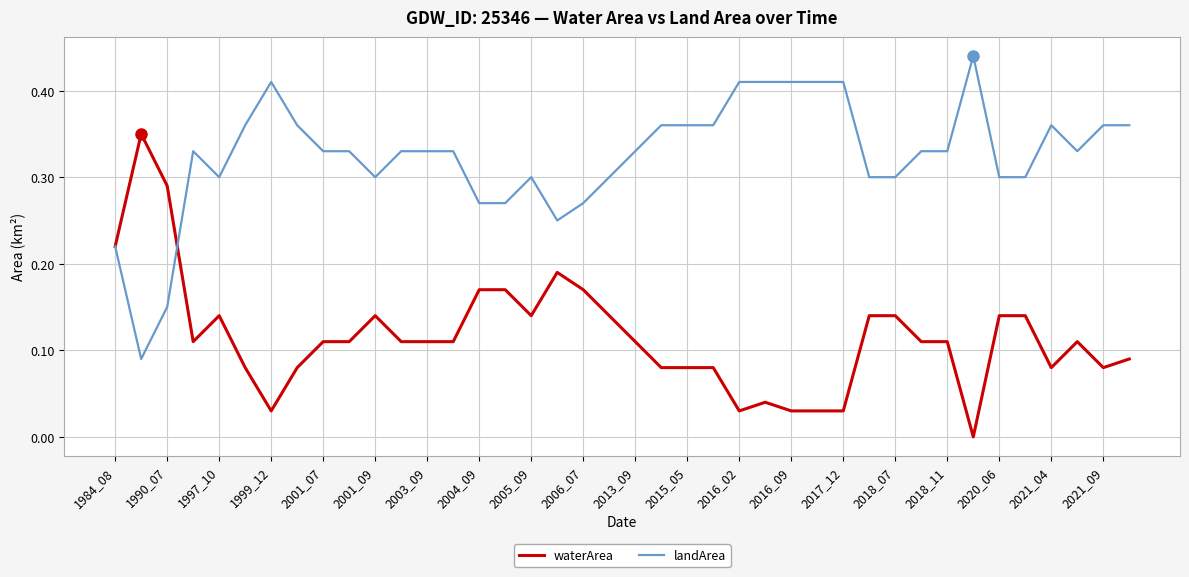

Rank the series by their maximum value, from lowest to highest.

waterArea, landArea